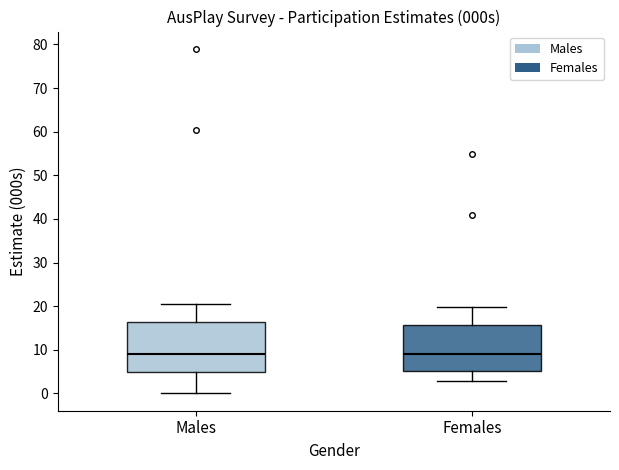

Reading left to right, read every box against the y-axis: the position of its median line, the range the box covers, and the ends of its whiskers. The values are not printed on the chart, so give them approximately, as read against the axis.

Males: median 9, box 5 to 16, whiskers 0 to 20
Females: median 9, box 5 to 16, whiskers 3 to 20